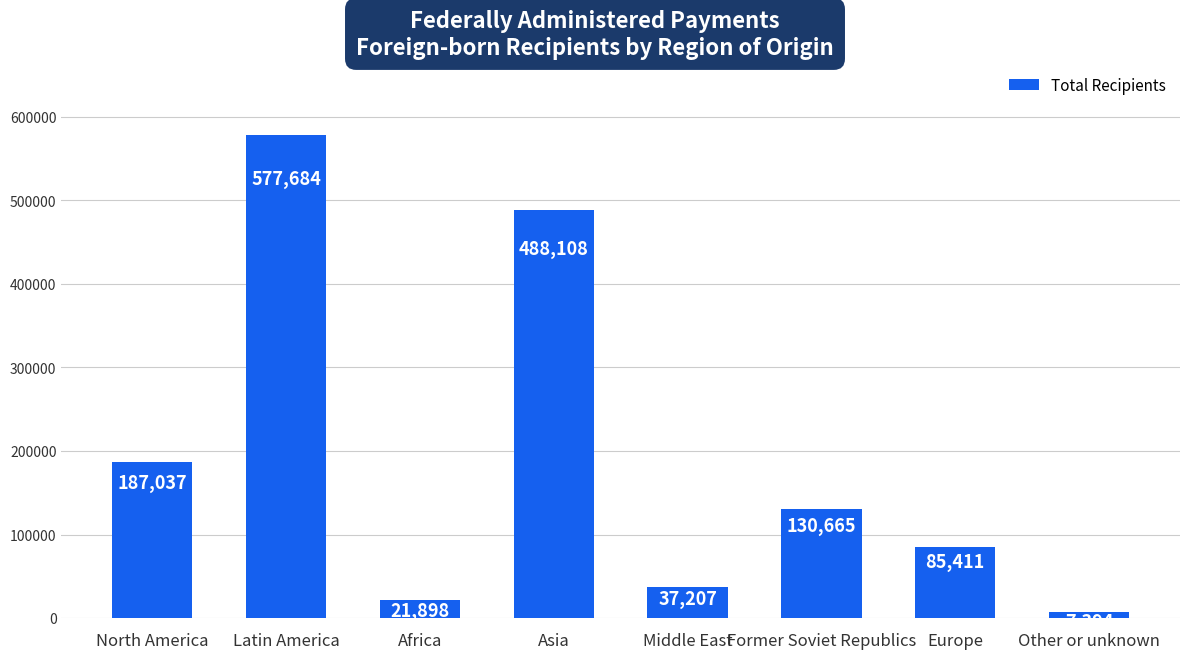

The chart shows a value of 7394 at Other or unknown. True or false?

True